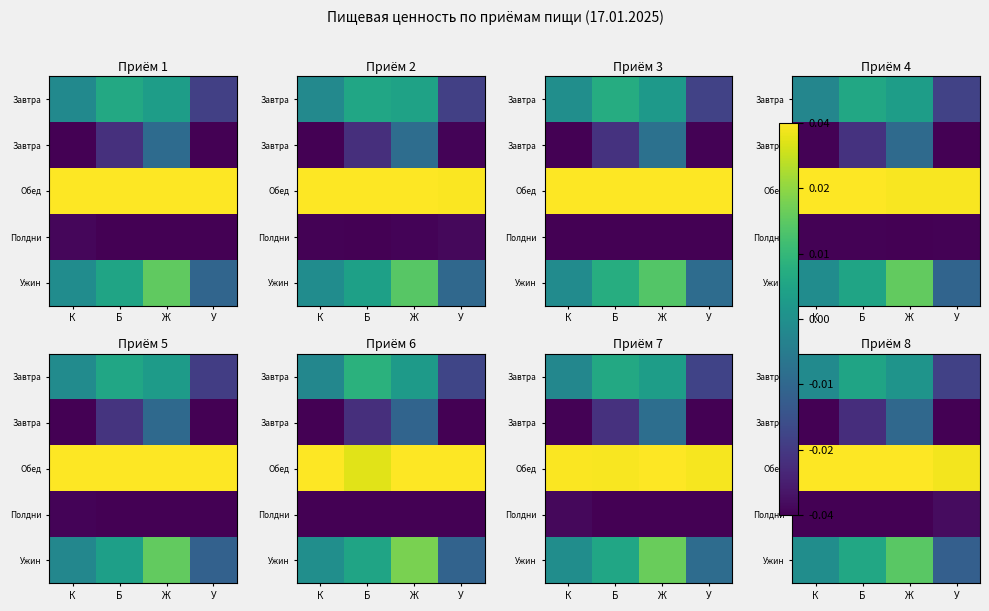

Which has a higher value, Б or К?

Б